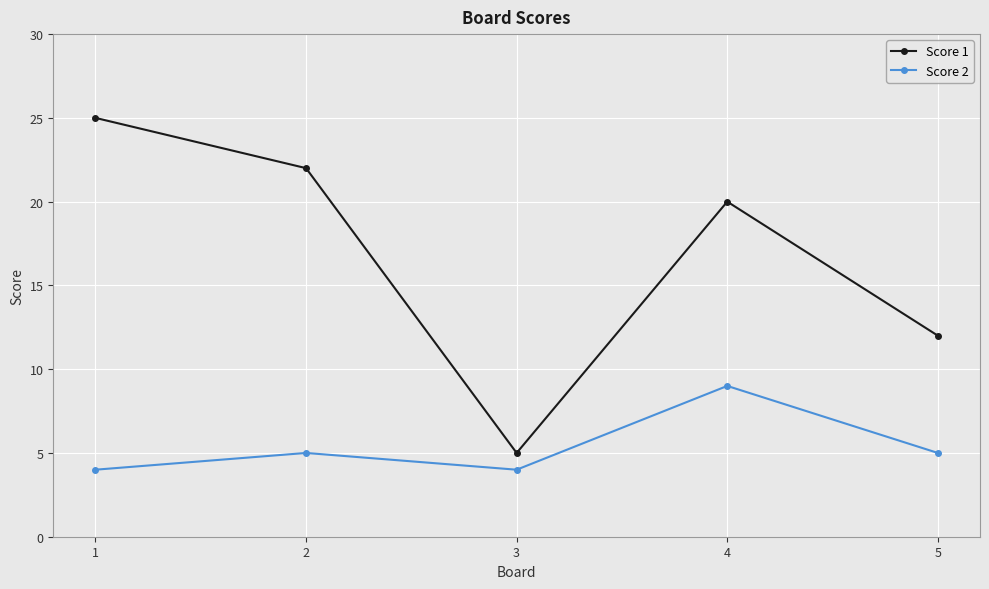

What is the spread (max minus min) of values at 1?

21